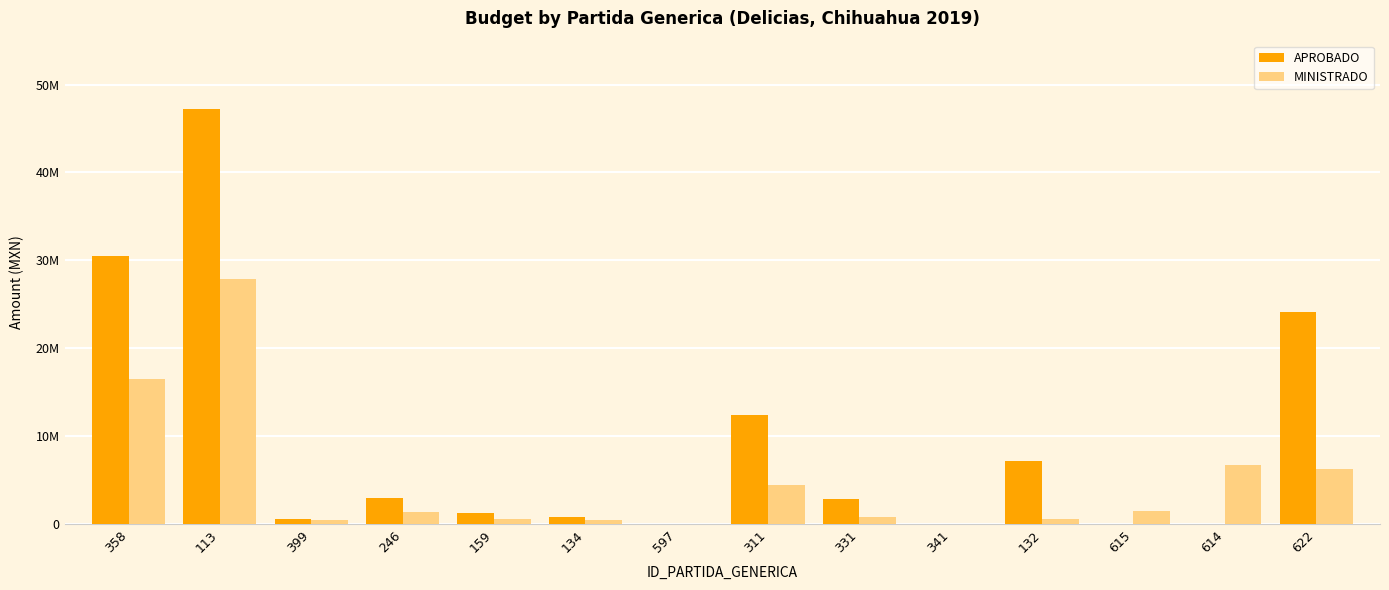

What are all the series names shown in the legend?

APROBADO, MINISTRADO